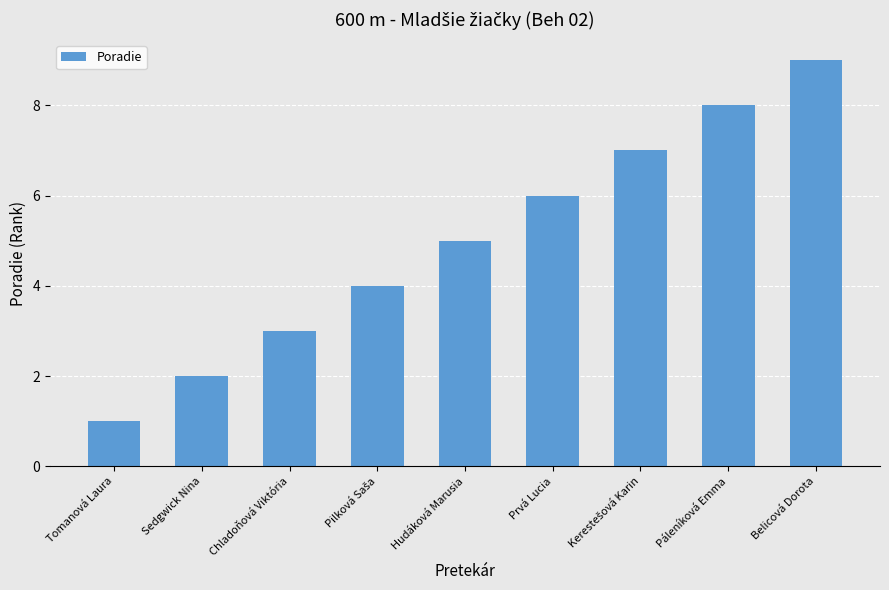

Are the bars horizontal?

No